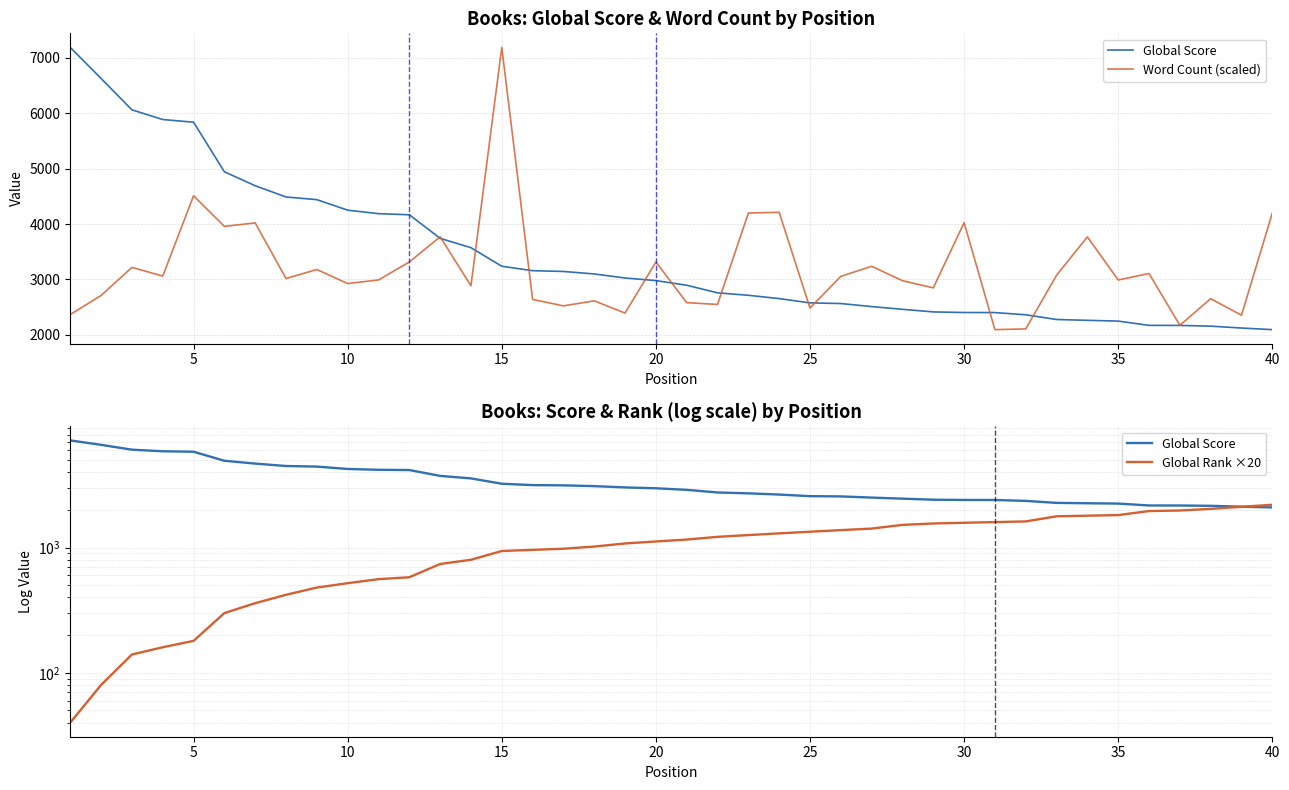

Is it true that Global Rank ×20 equals 960.0 at 15?

True